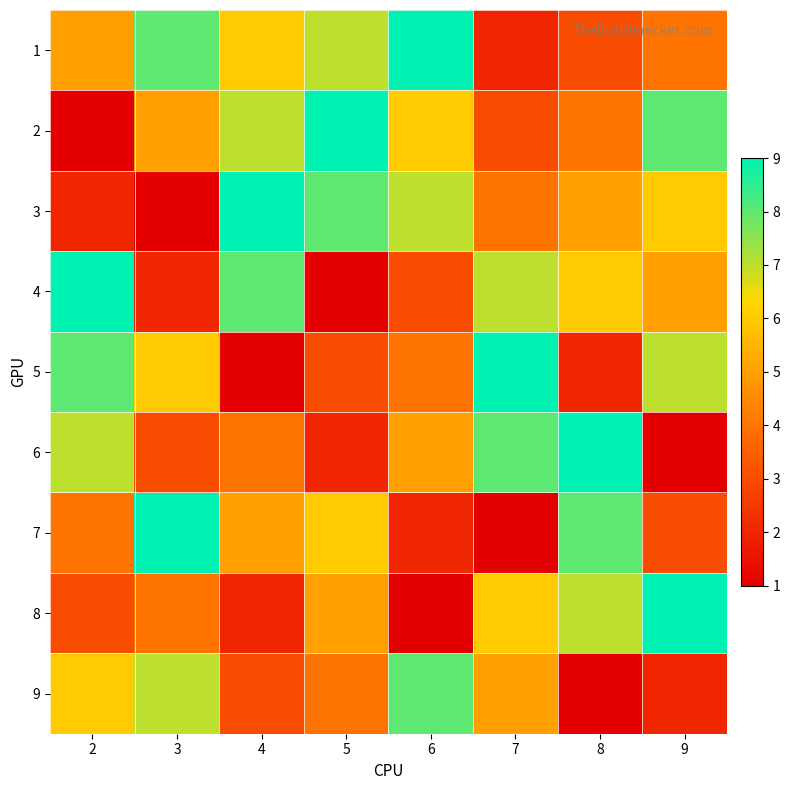

What is the difference between the highest and lowest values at 2?

8